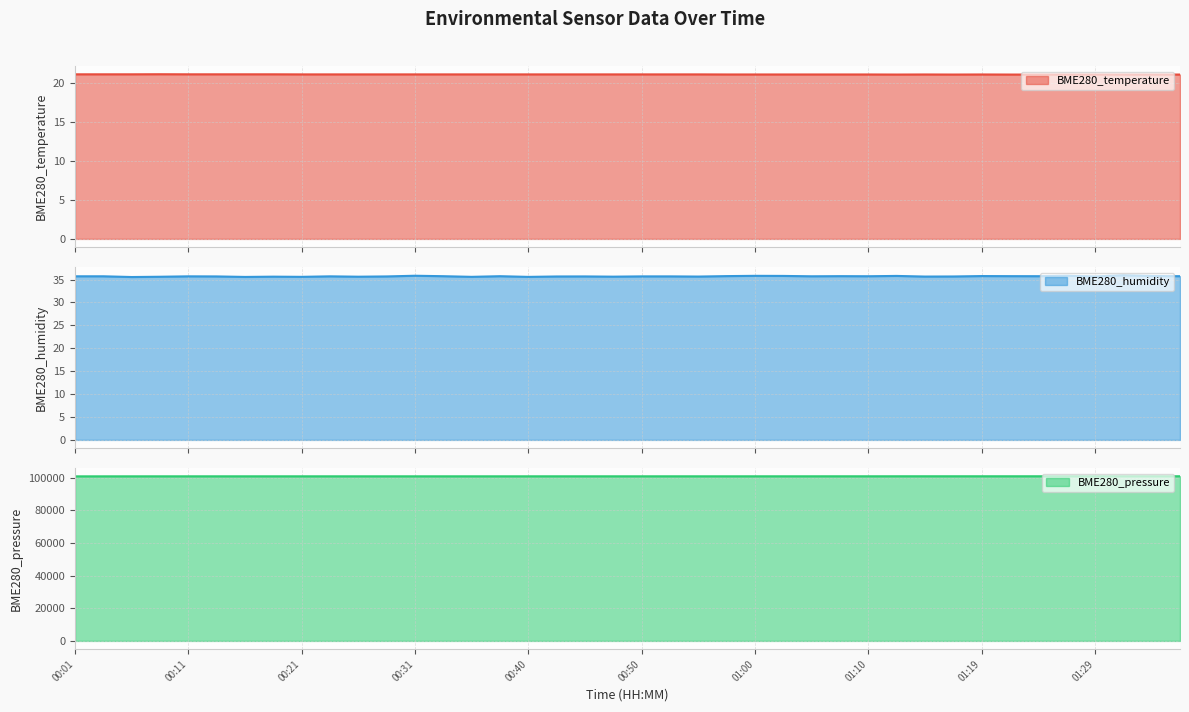

How many interior local valleys does the BME280_pressure series have?

10